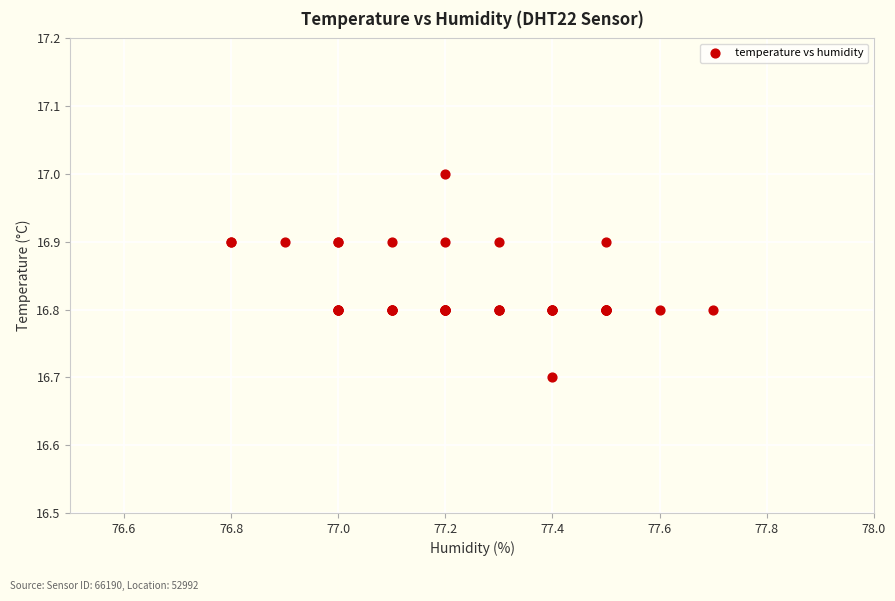

What Y value in the scatter plot is closest to 16?

16.7